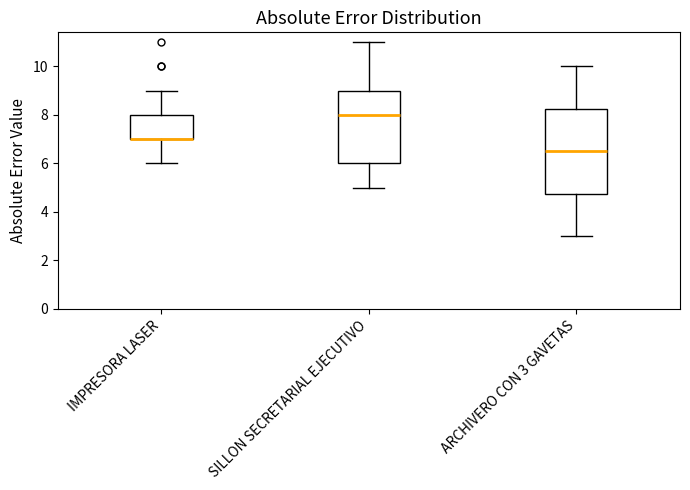

Reading left to right, read every box against the y-axis: the position of its median line, the range the box covers, and the ends of its whiskers. The values are not printed on the chart, so give them approximately, as read against the axis.

IMPRESORA LASER: median 7.0 (drawn on the box's lower edge), box 7.0 to 8.0, whiskers 6.0 to 9.0
SILLON SECRETARIAL EJECUTIVO: median 8.0, box 6.0 to 9.0, whiskers 5.0 to 11.0
ARCHIVERO CON 3 GAVETAS: median 6.6, box 4.8 to 8.2, whiskers 3.0 to 10.0